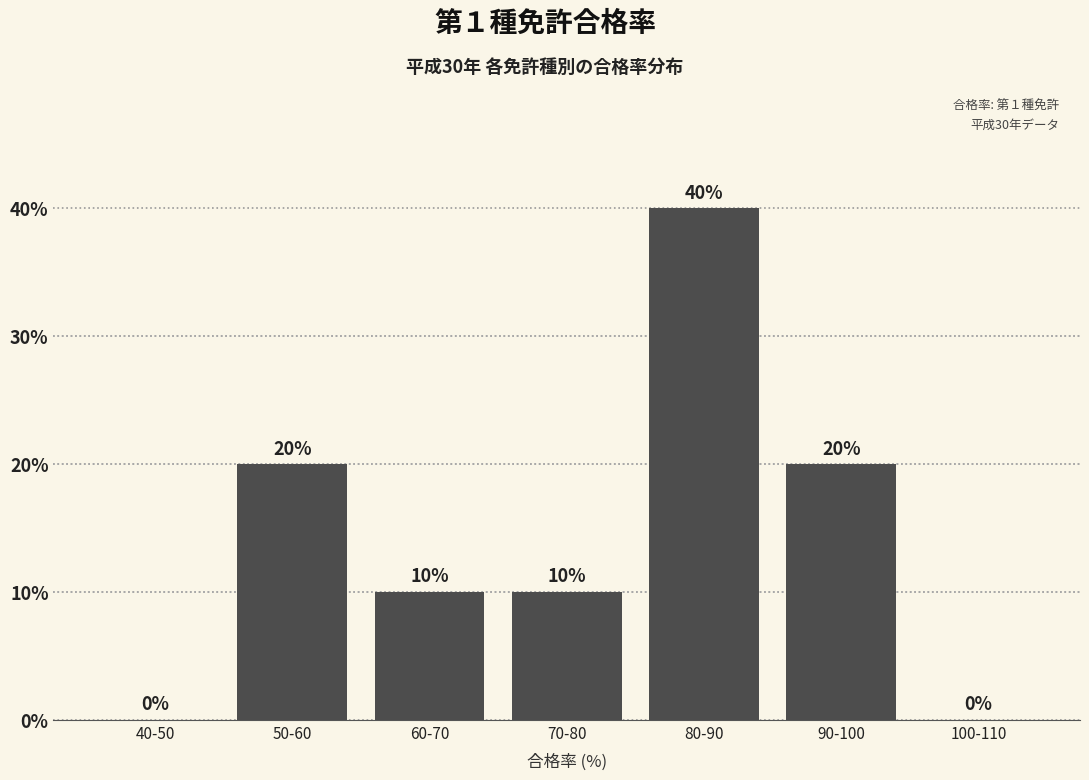

Reading left to right, what are all the values shown in this chart?

40-50=0	50-60=20	60-70=10	70-80=10	80-90=40	90-100=20	100-110=0